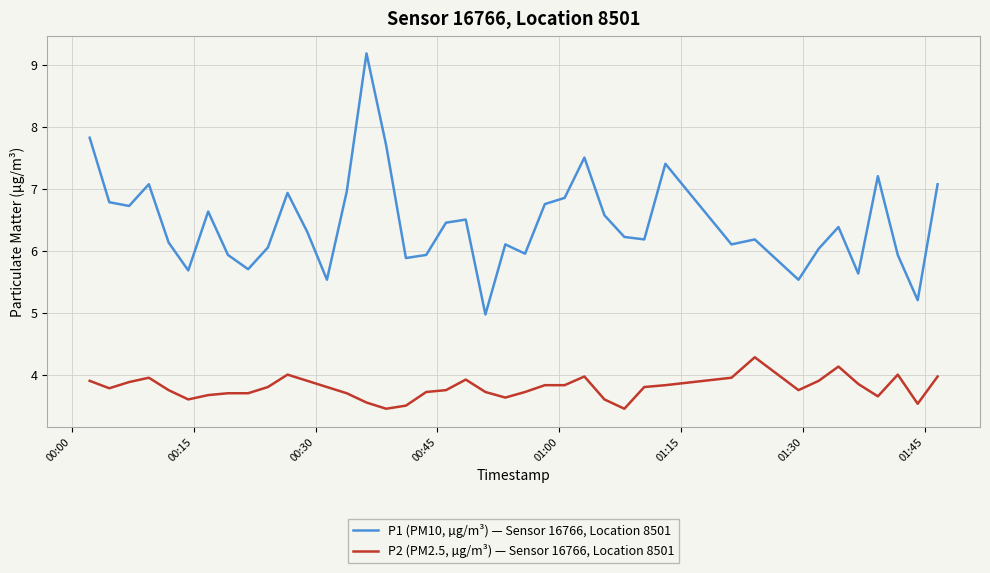

How many categories are shown in the chart?

40